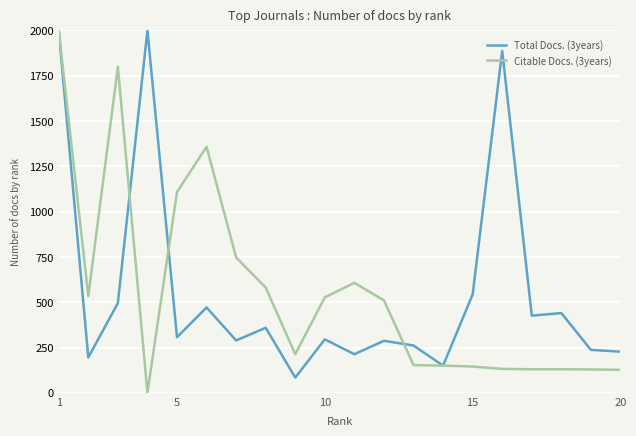

What is the maximum value shown in the chart?

2000